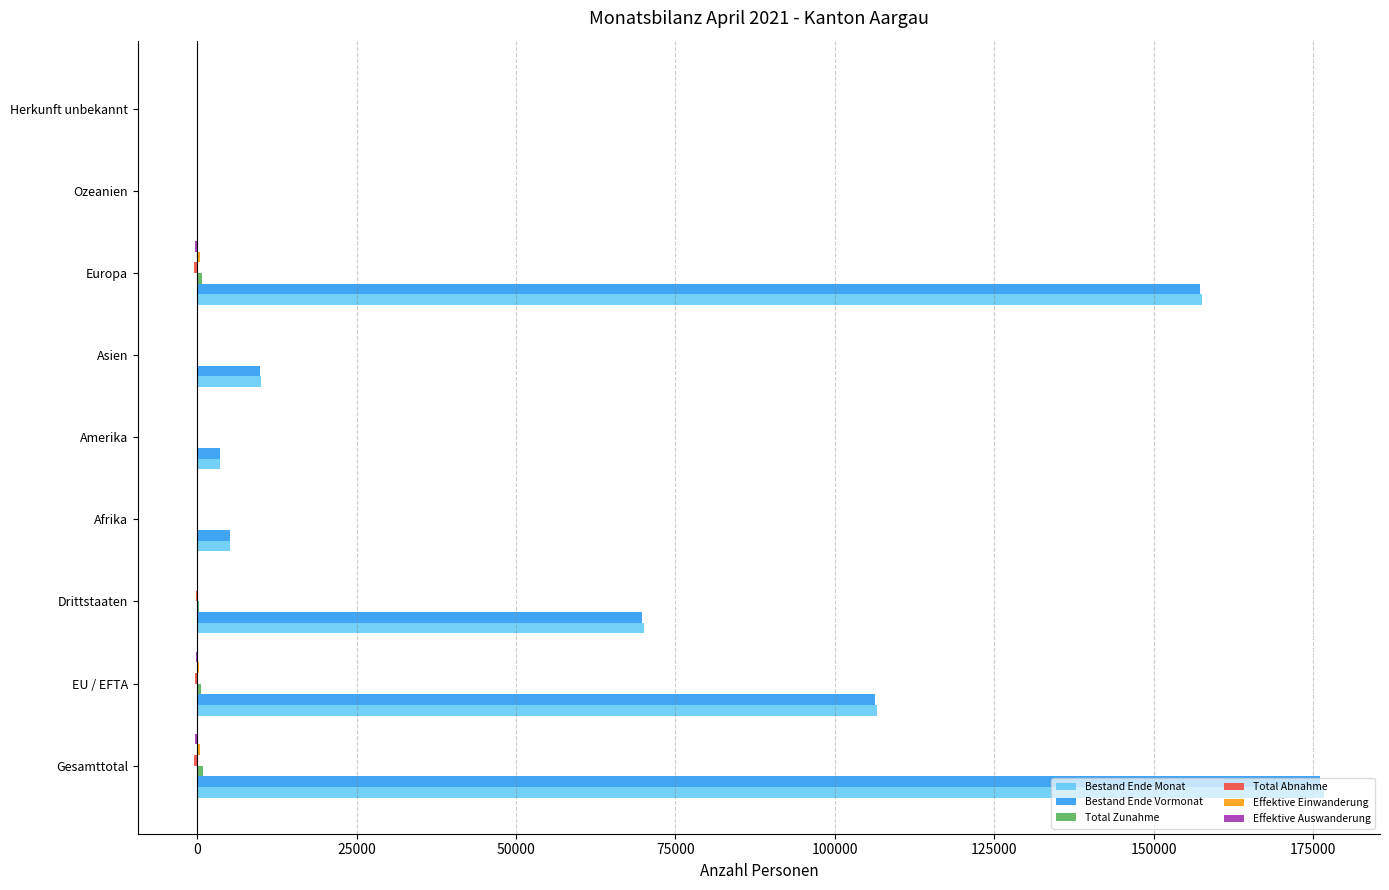

How many distinct data groups are displayed?

6